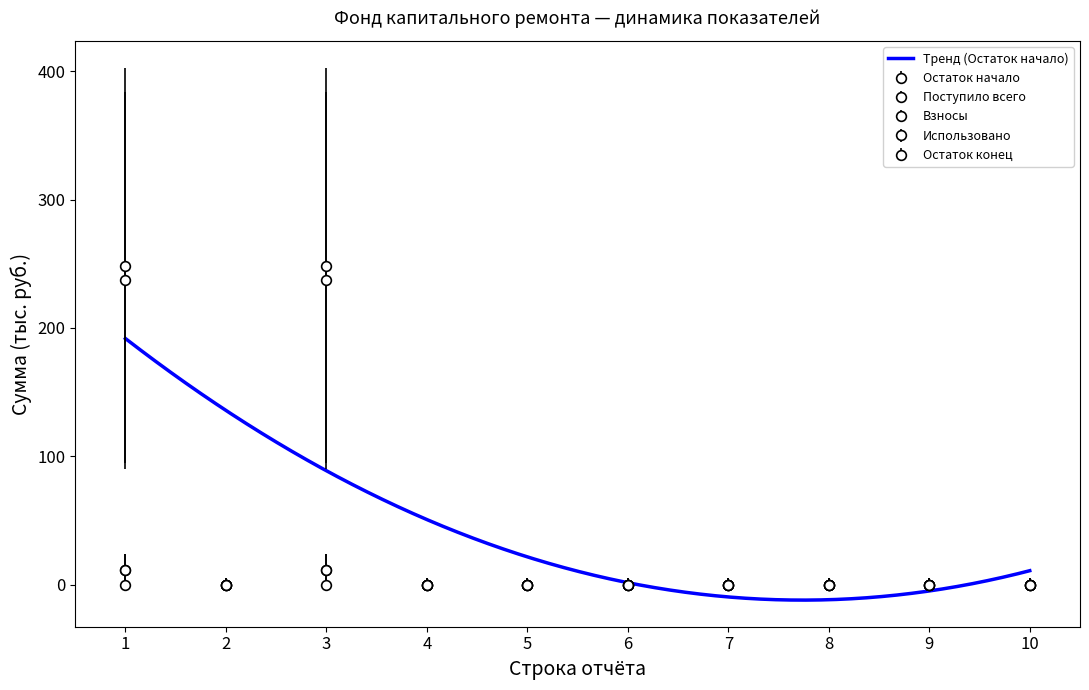

Which label corresponds to the largest value in the chart?

1